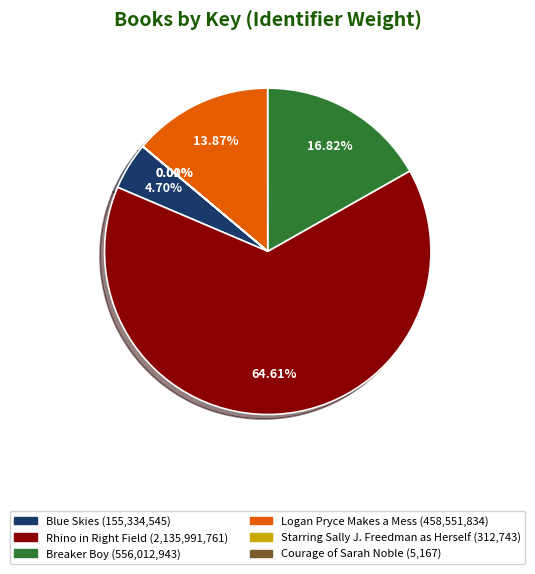

To the nearest percent, what is the average slice percentage?

17%